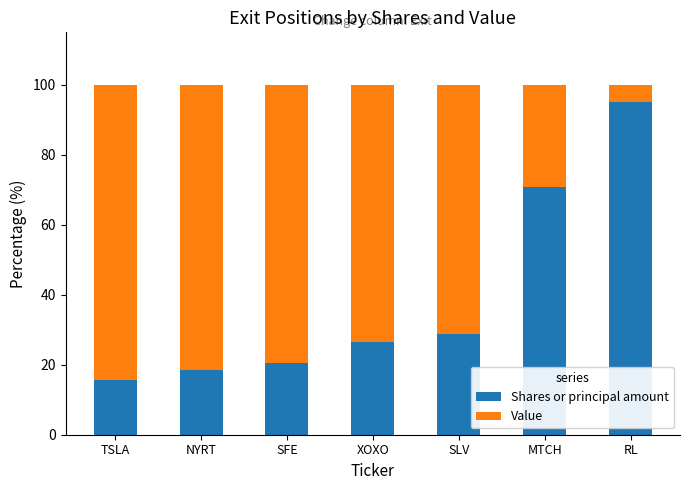

Are the bars grouped side by side (vs. stacked)?

No